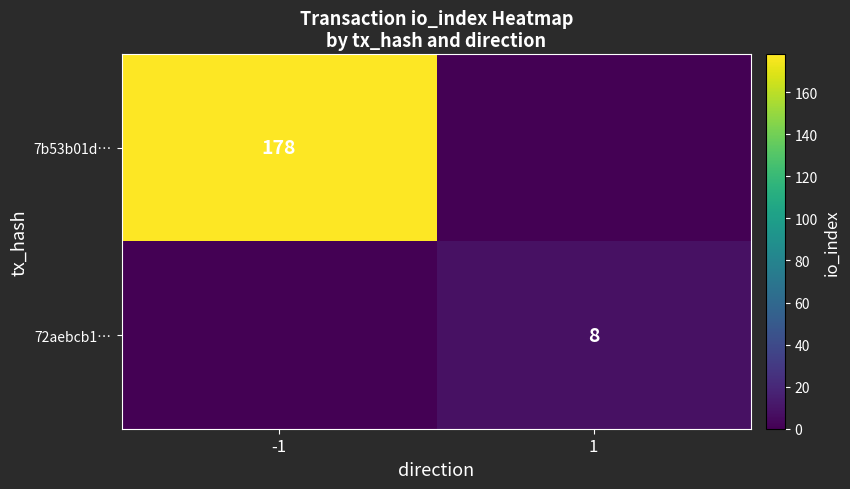

Between 1 and -1, which is larger?

-1